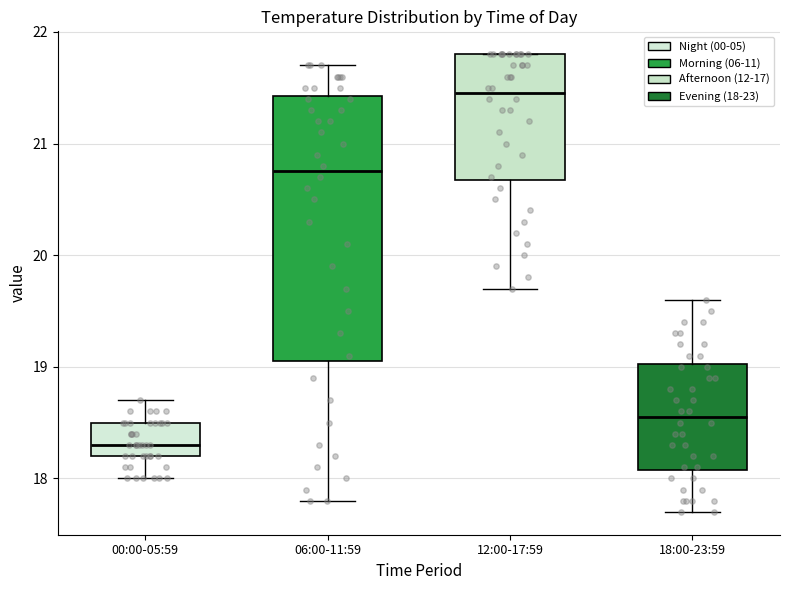

Where does the median line of the box for 00:00-05:59 sit on the y-axis? The values are not printed on the chart, so give them approximately, as read against the axis.

18.3